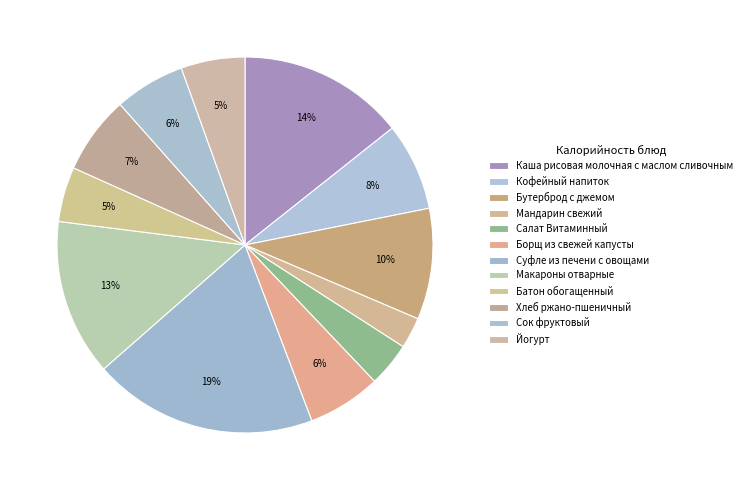

Is the sum of Каша рисовая молочная с маслом сливочным and Йогурт greater than half?

No